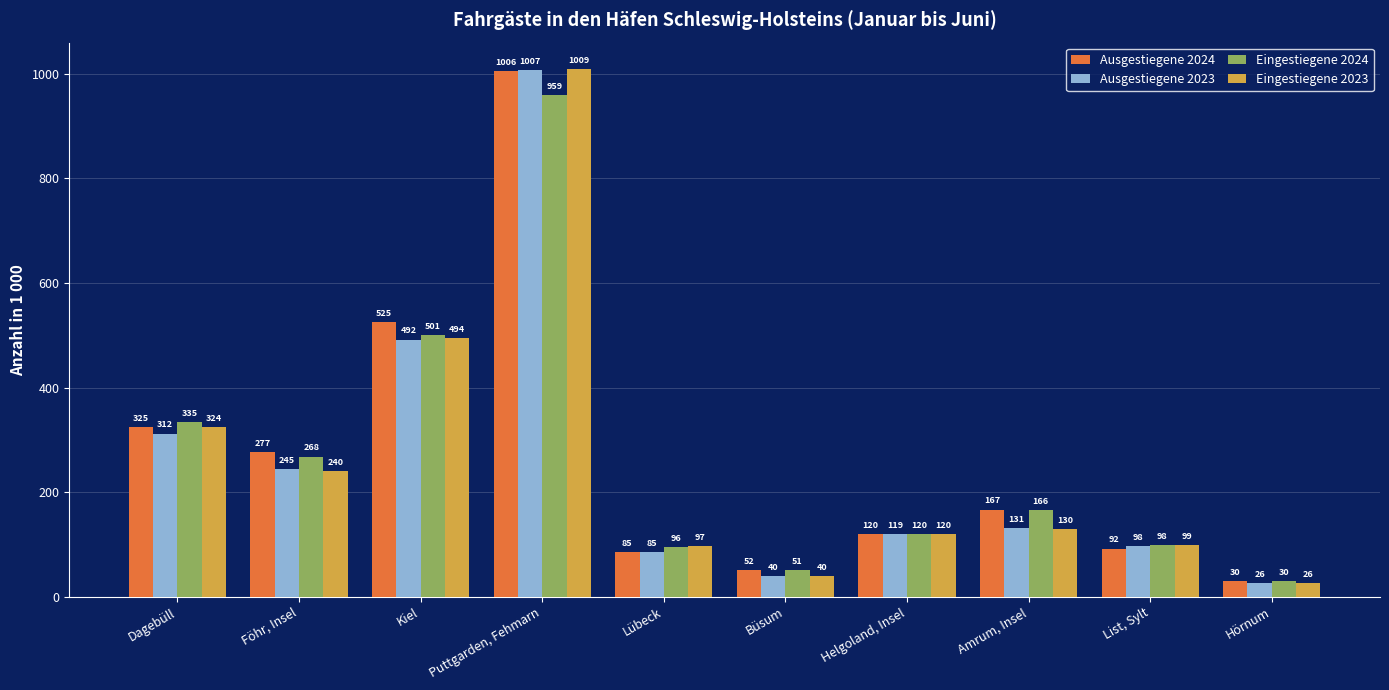

What is the lowest value of the Ausgestiegene 2023 series?

25.5